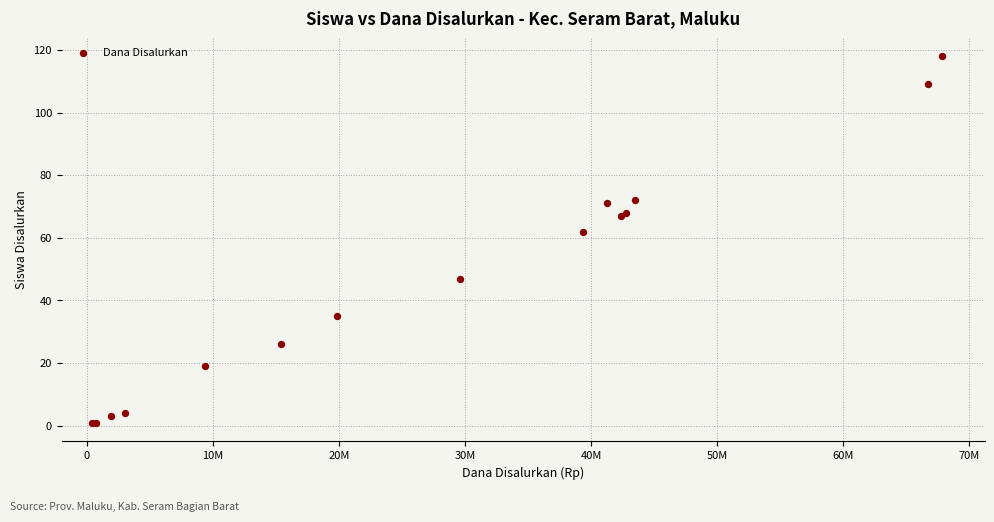

What Y value in the scatter plot is closest to 59?

62